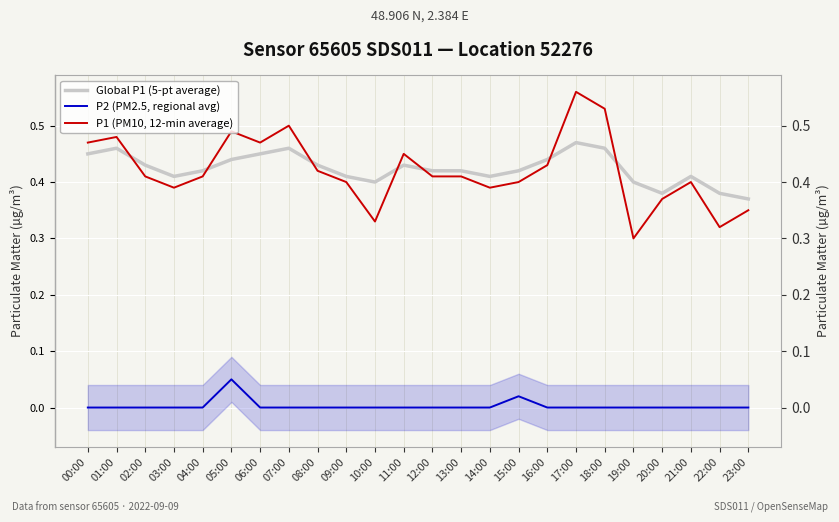

Is the value of Global P1 (5-pt average) at 23:00 greater than the value of P1 (PM10, 12-min average) at 02:00?

No